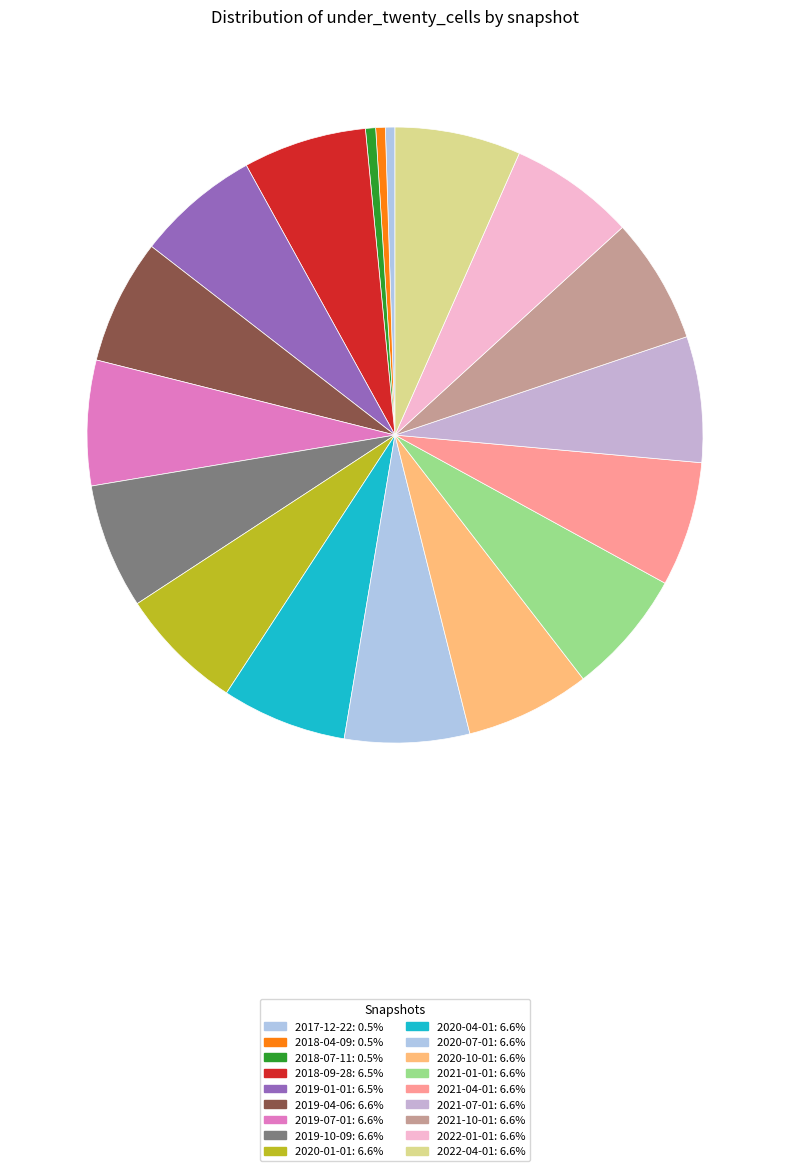

To the nearest percent, what is the average slice percentage?

6%